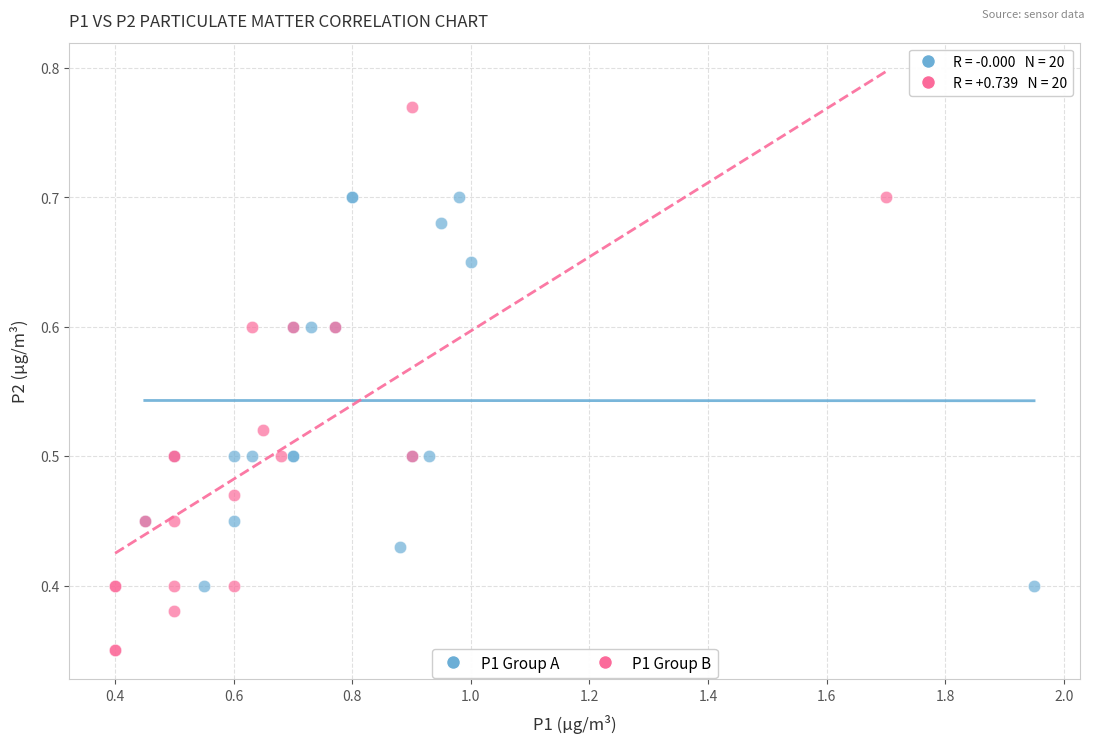

Which series has the largest Y range (max minus min)?

P1 Group B